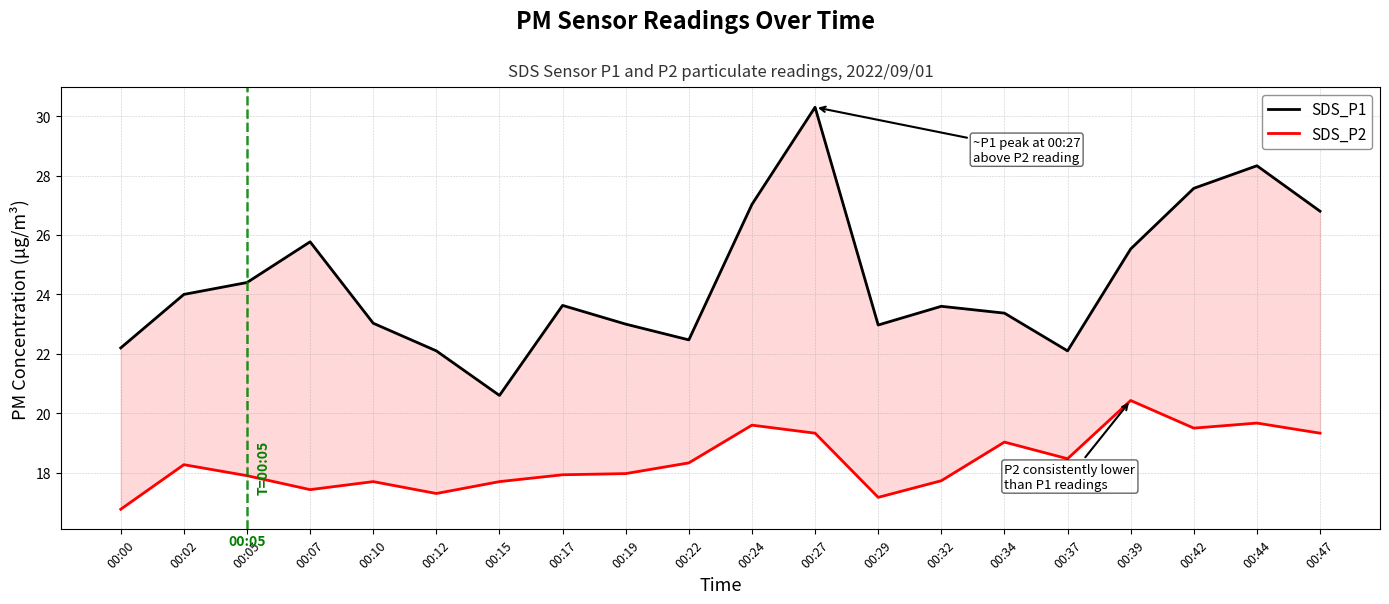

True or false: SDS_P2 and SDS_P1 intersect in this chart.

False